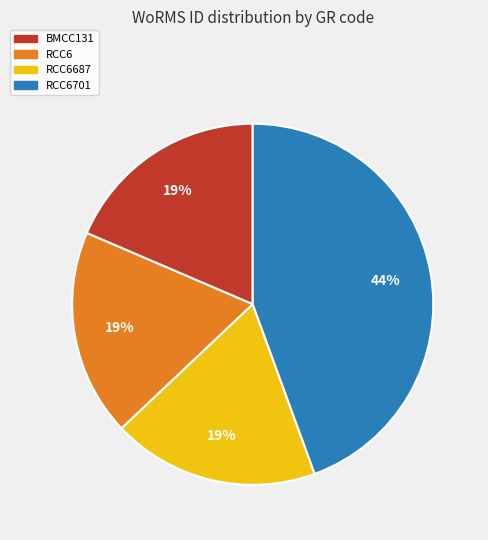

Count the number of slices in the pie.

4